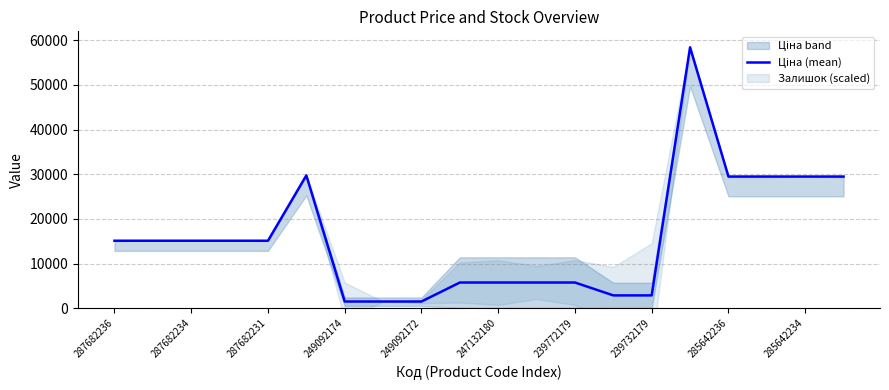

Reading left to right, list all the values displayed in this chart.

15120.0	15120.0	15120.0	15120.0	15120.0	29747.2	1509.3	1509.3	1509.3	5762.1	5762.1	5762.1	5762.1	2881.0	2881.0	58426.5	29491.5	29491.5	29491.5	29491.5